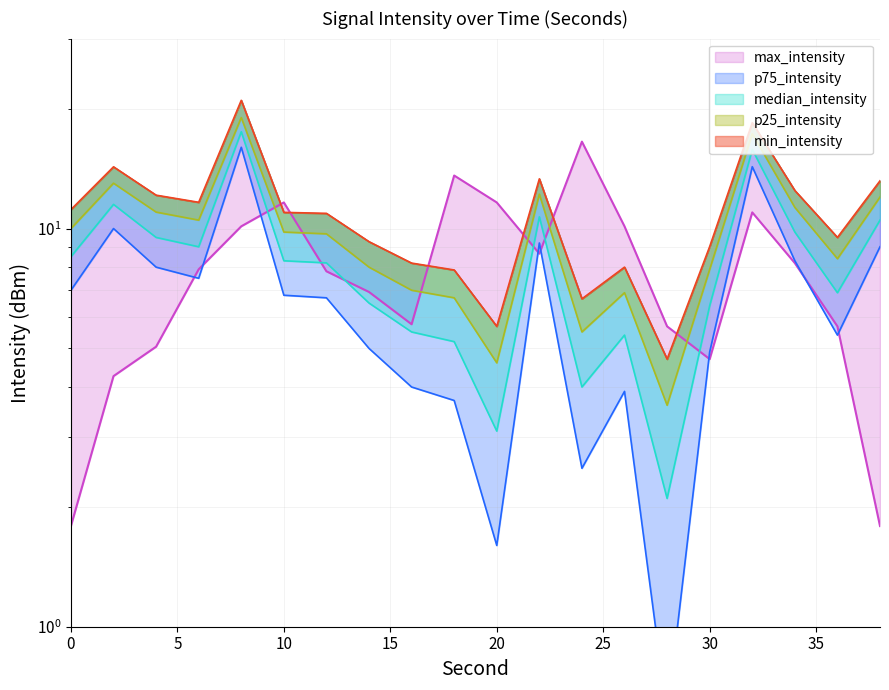

Count the number of categories in the chart.

20